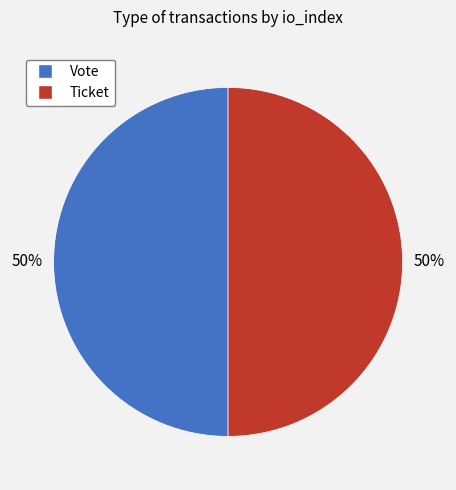

Do Vote and Ticket together represent more than half of the pie?

Yes